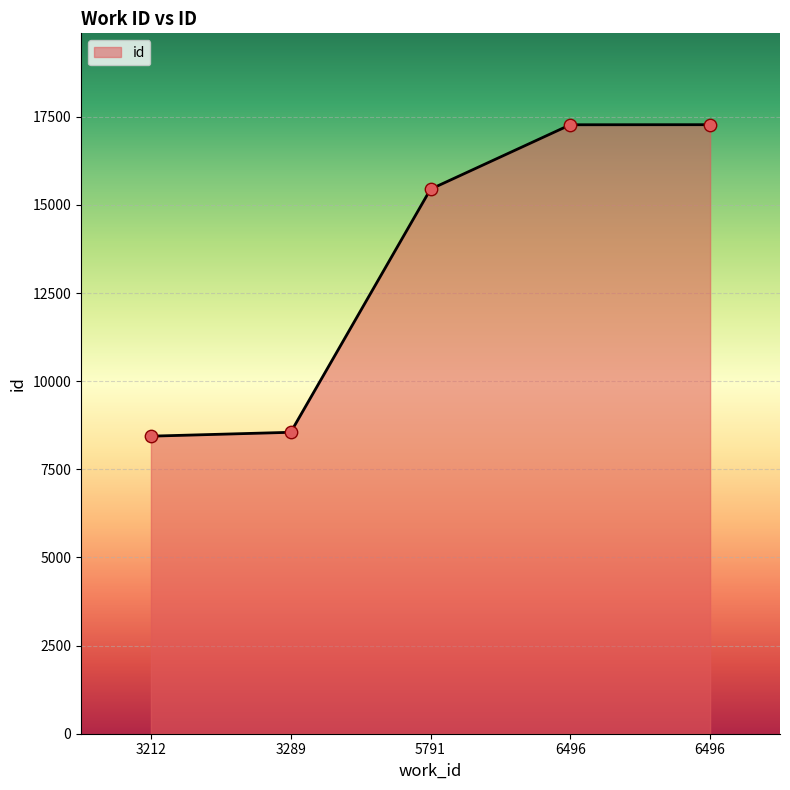

Which has a higher value, 5791 or 6496?

6496